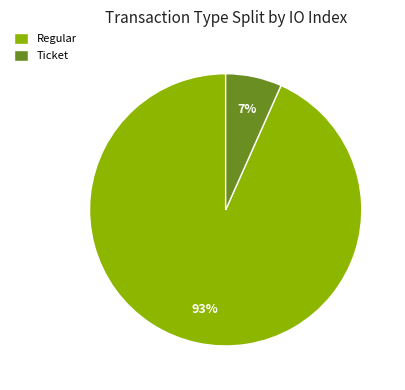

Rank the categories by value from lowest to highest.

Ticket, Regular